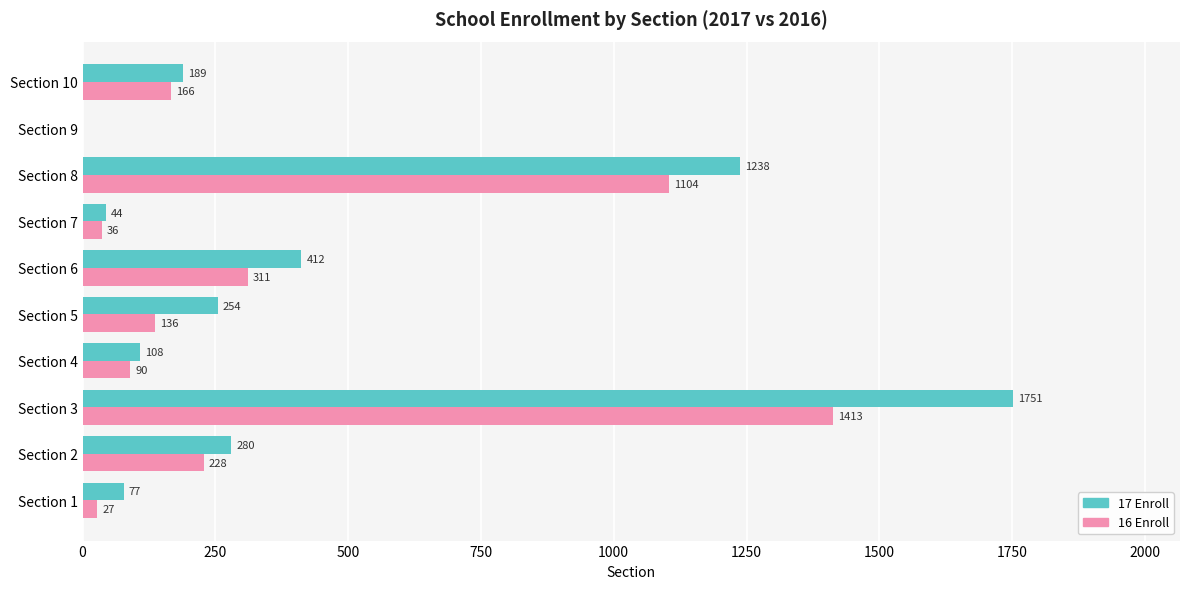

What is the sum of all 16 Enroll values?

3511